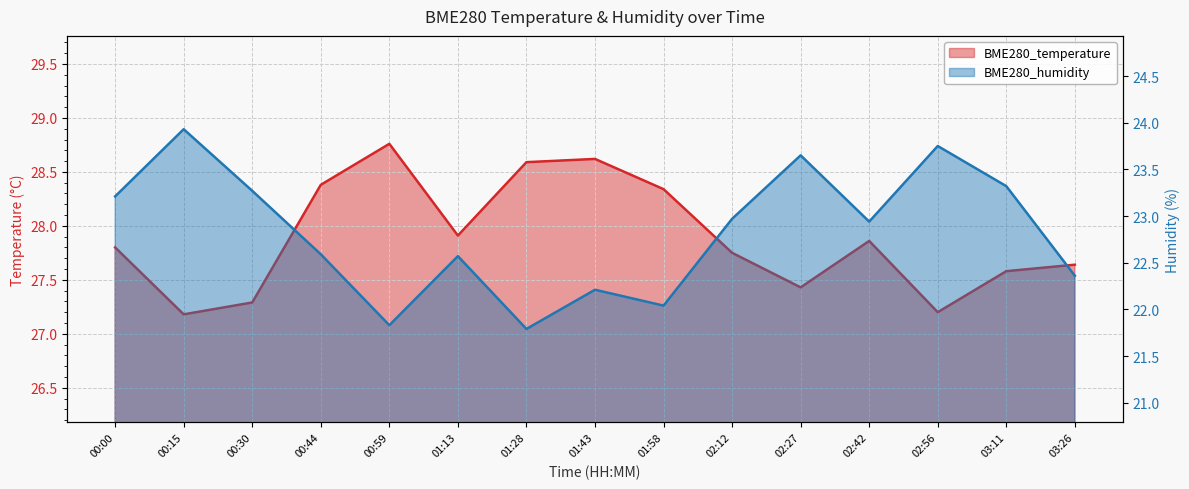

Is it true that BME280_humidity equals 35.8 at 00:59?

False